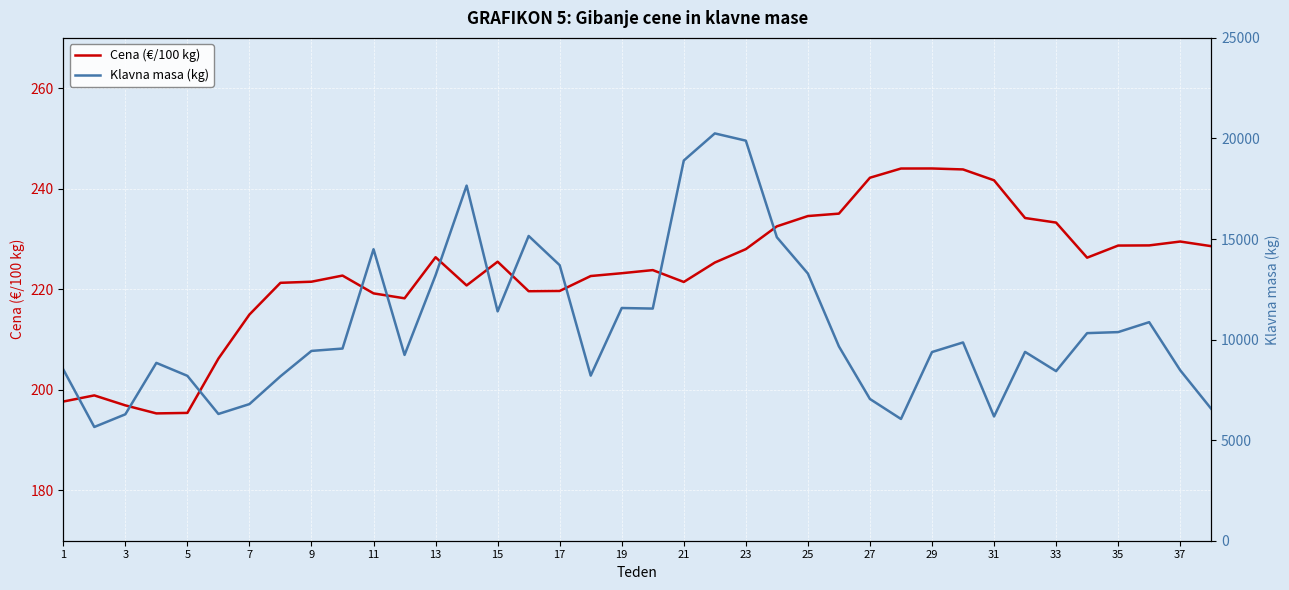

In Cena (€/100 kg), how many points are higher than both neighbors (excluding endpoints)?

7